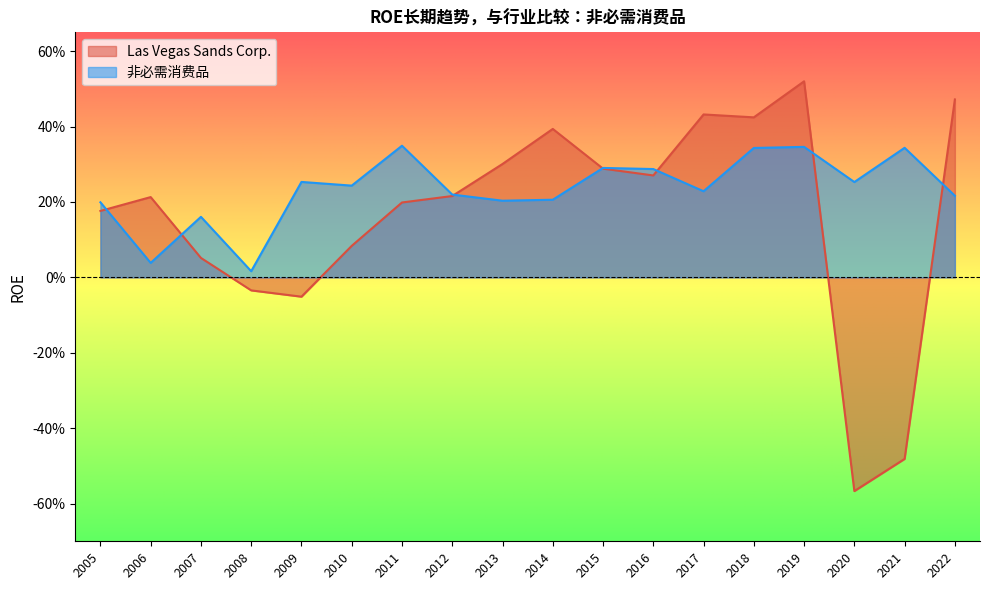

Where is the first local maximum for Las Vegas Sands Corp.?

2006